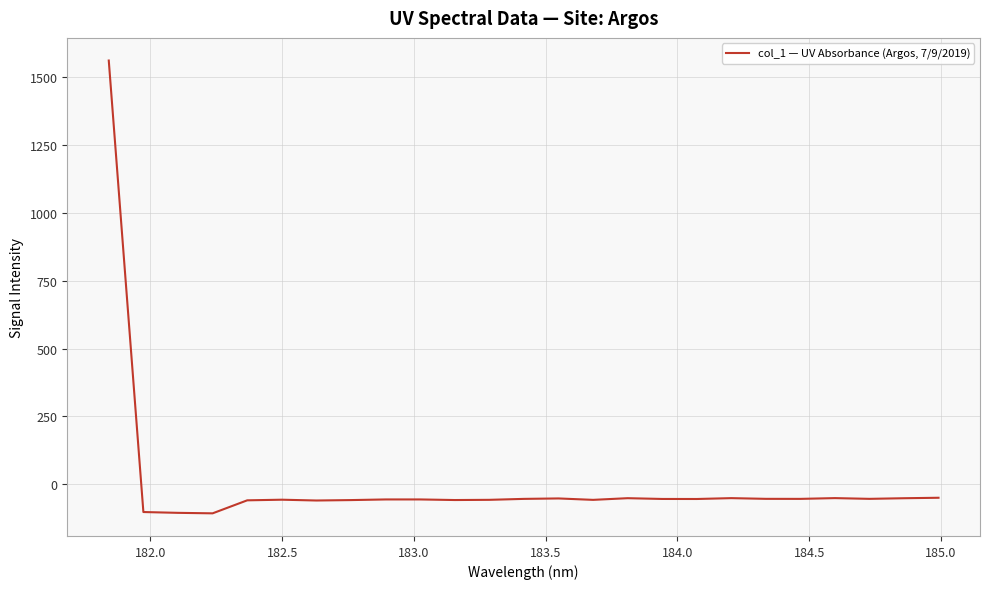

What is the minimum value shown in the chart?

-106.9